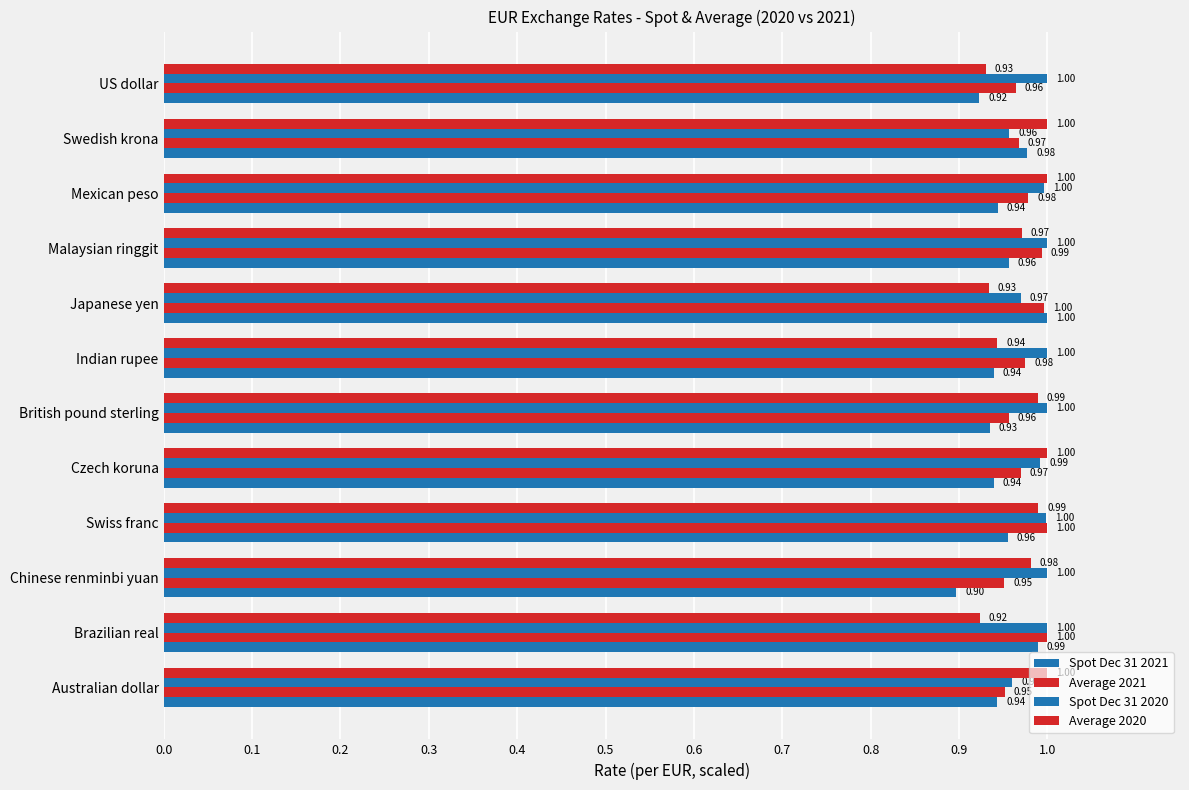

What is the sum of all Average 2021 values?

11.7